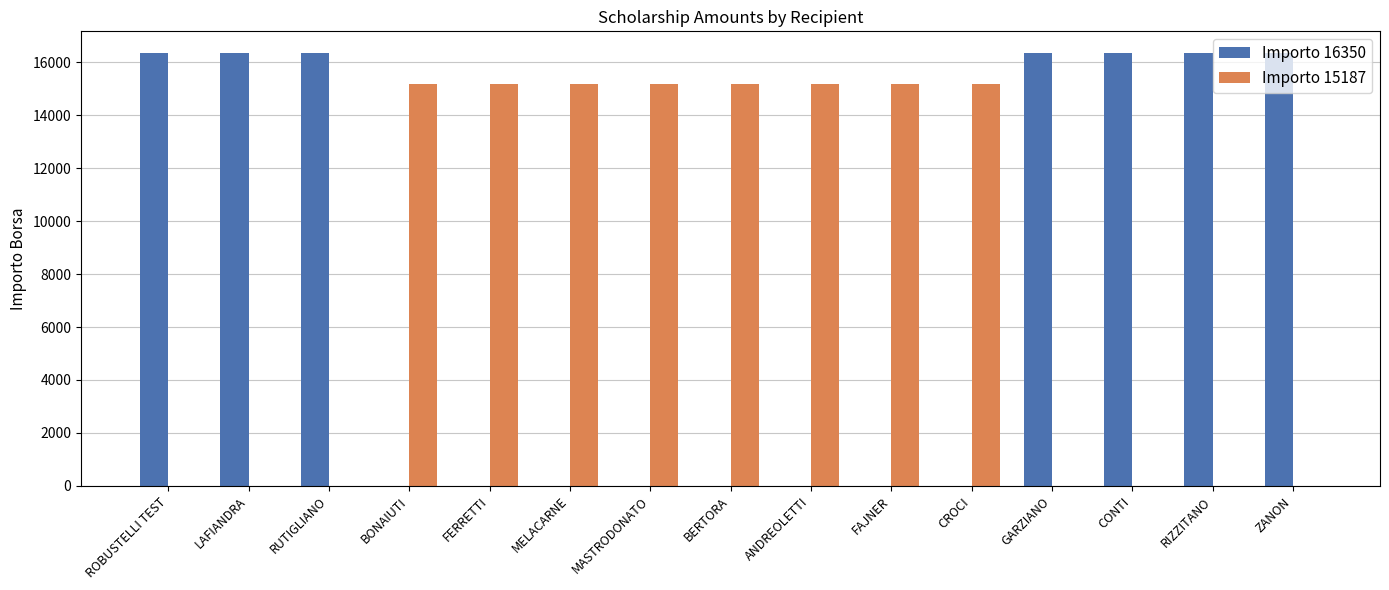

Is the value of Importo 16350 at CONTI greater than the value of Importo 15187 at ANDREOLETTI?

Yes